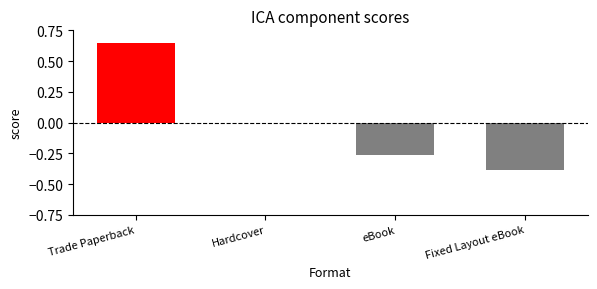

Which category has the highest value across all series?

Trade Paperback